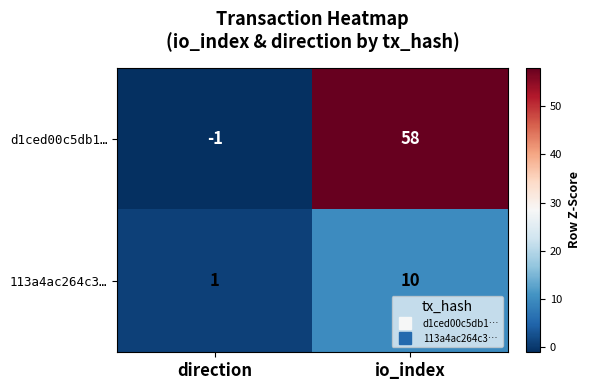

Where is d1ced00c5db1… nearest to the value 28?

direction